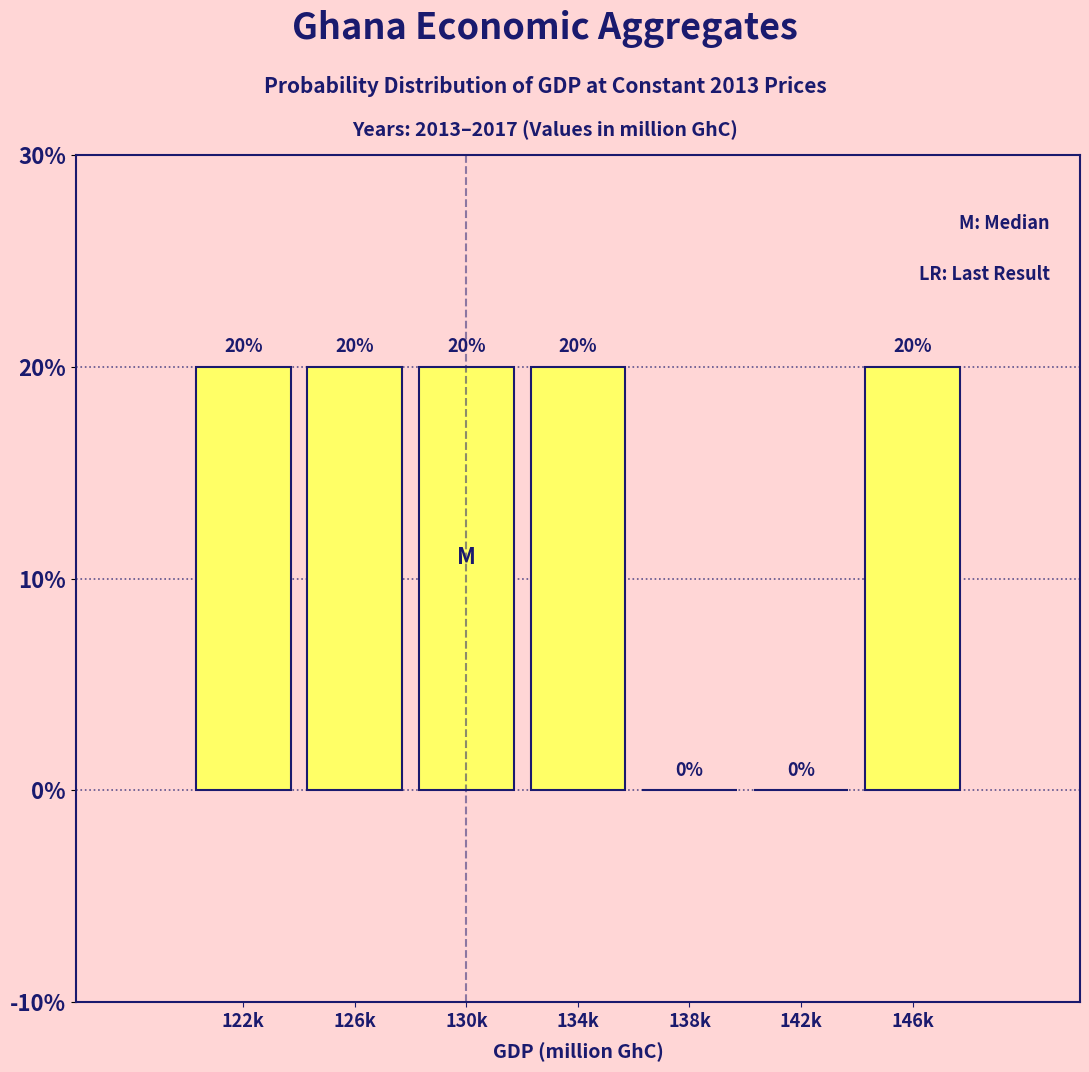

Reading left to right, transcribe all the data shown in this chart.

122k=20	126k=20	130k=20	134k=20	138k=0	142k=0	146k=20